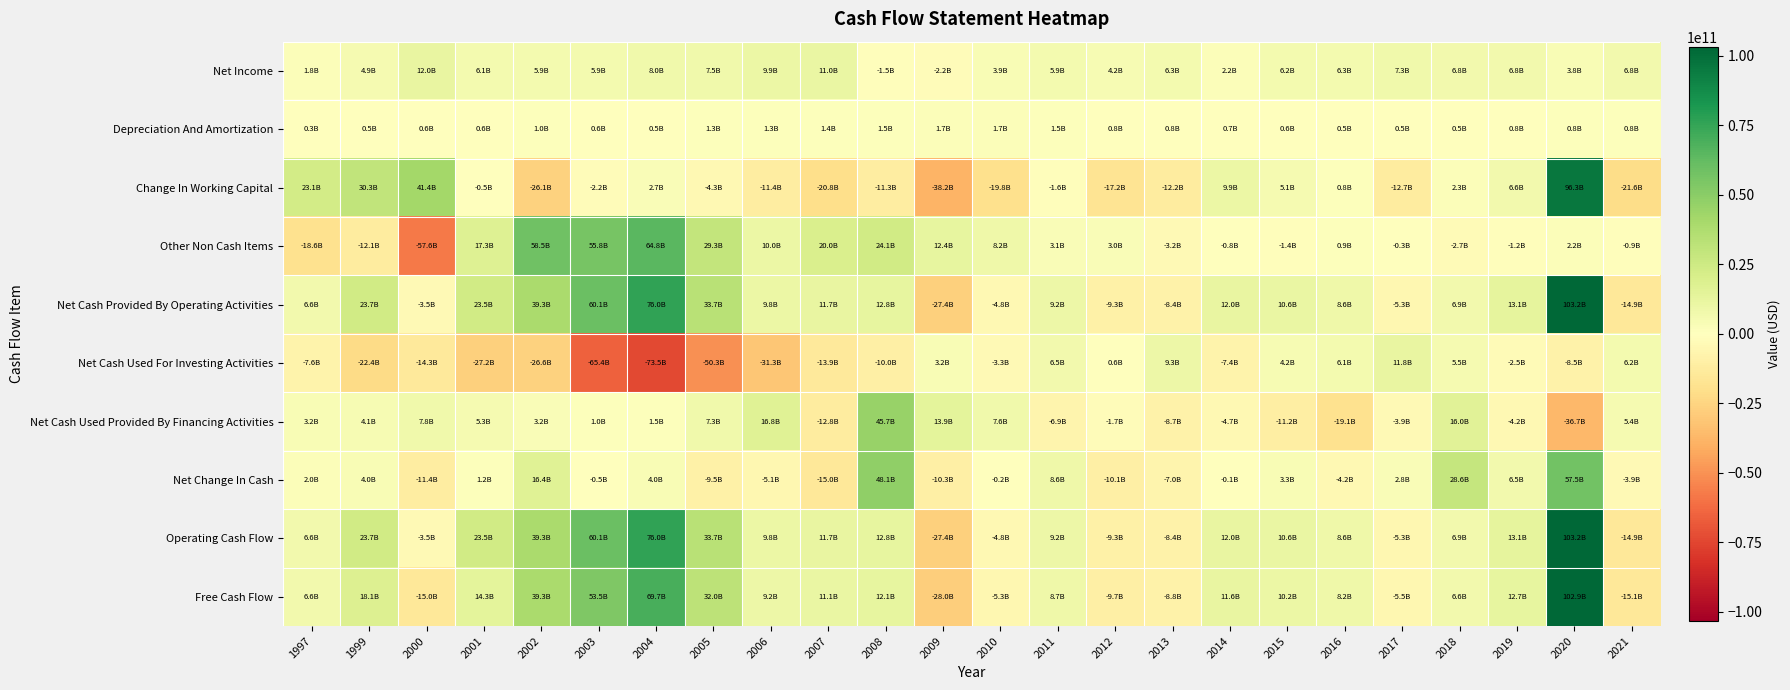

What is the total value across all series at 2015?

38252000000